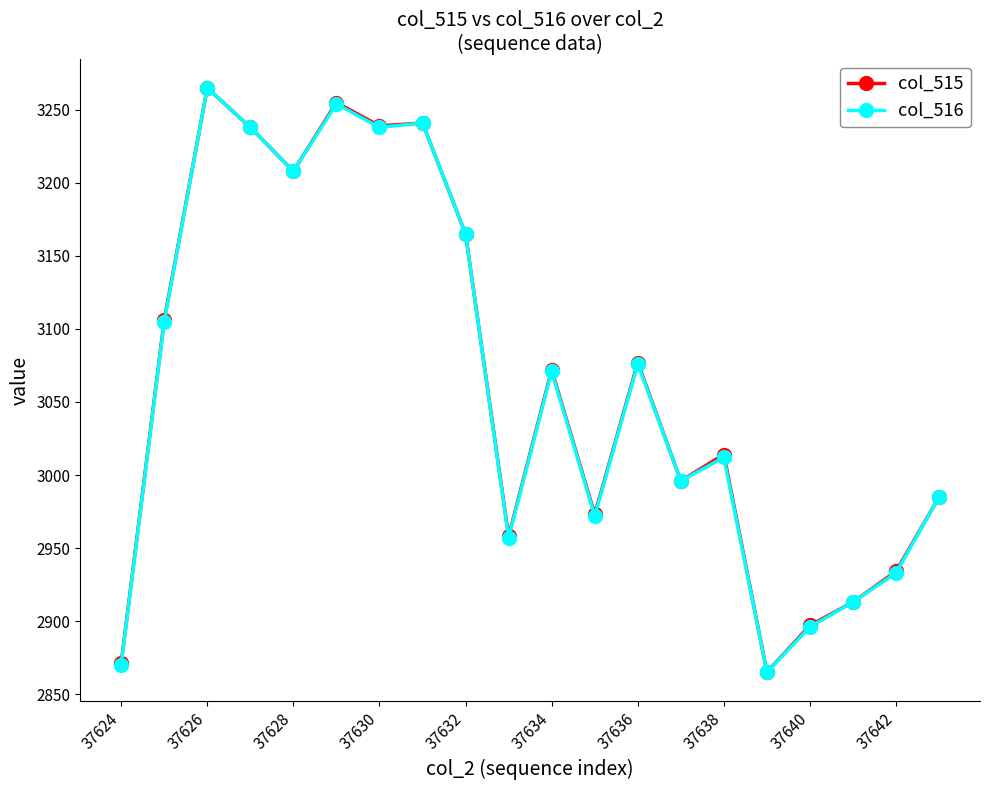

In col_516, how many points are lower than both neighbors (excluding endpoints)?

6